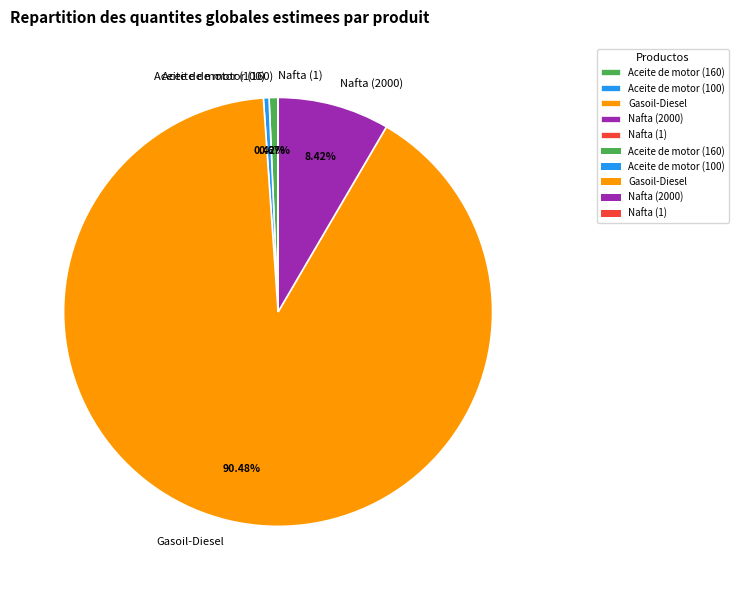

What is the largest slice in the pie chart?

Gasoil-Diesel